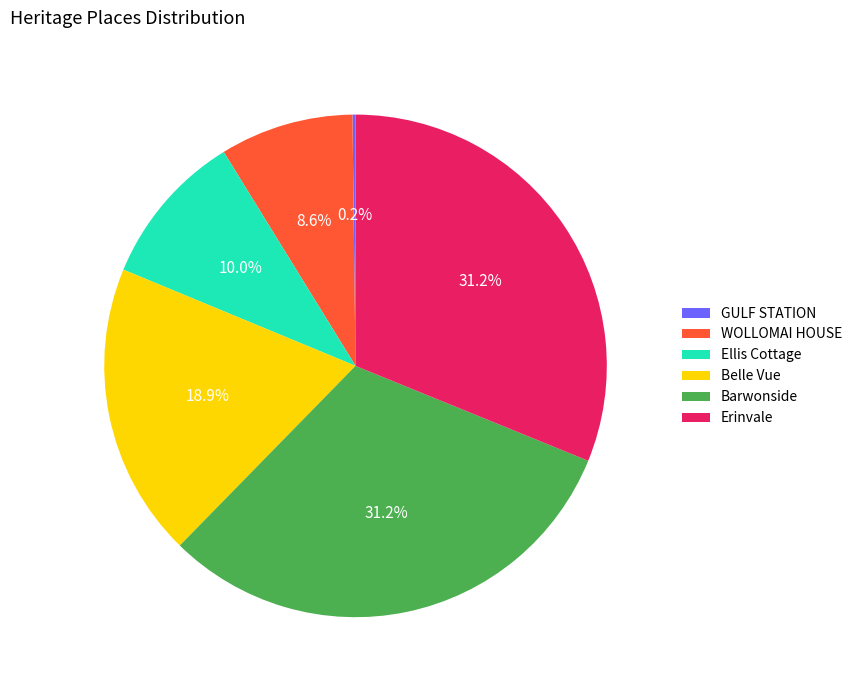

What is the ratio of the value at Erinvale to the value at Barwonside?

1.0